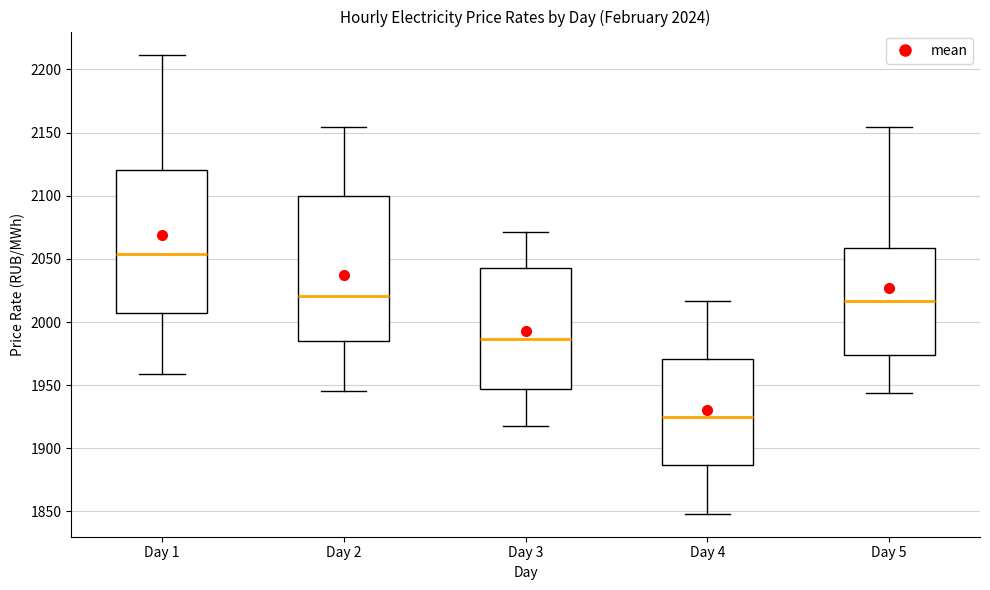

Which box's median line is the lowest?

Day 4